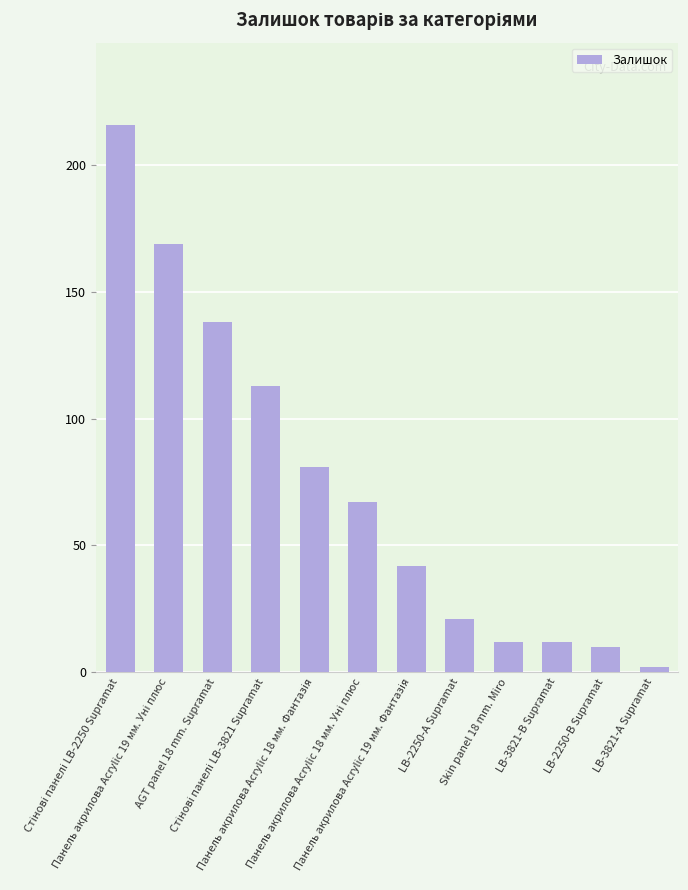

What is the maximum value shown in the chart?

216